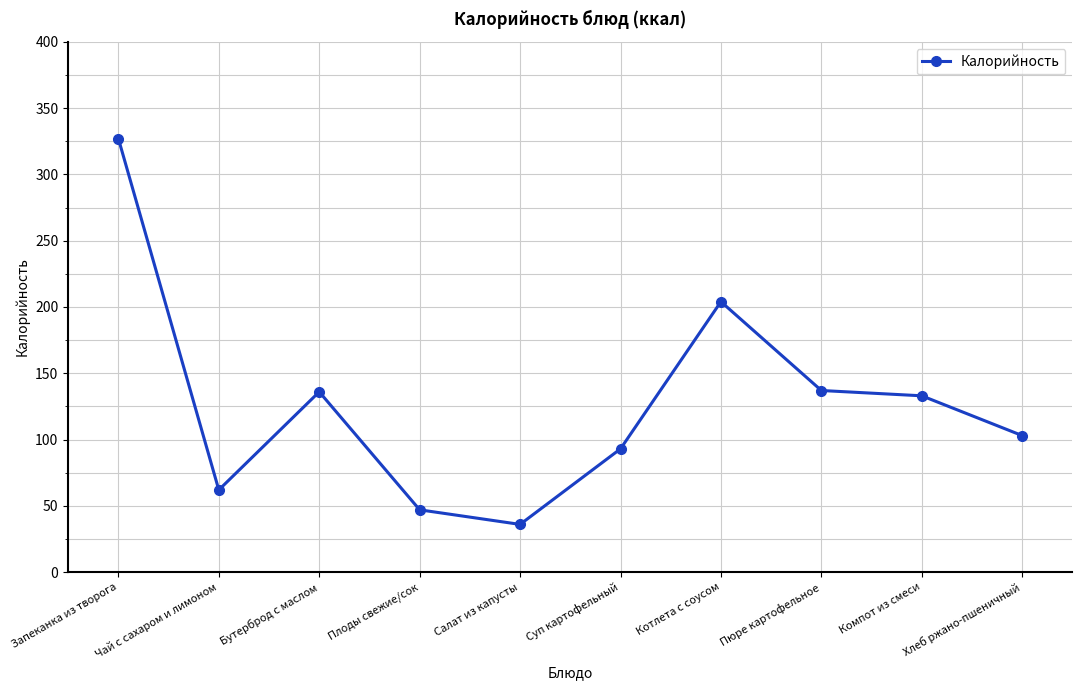

At which category does the chart reach its minimum across all series?

Салат из капусты